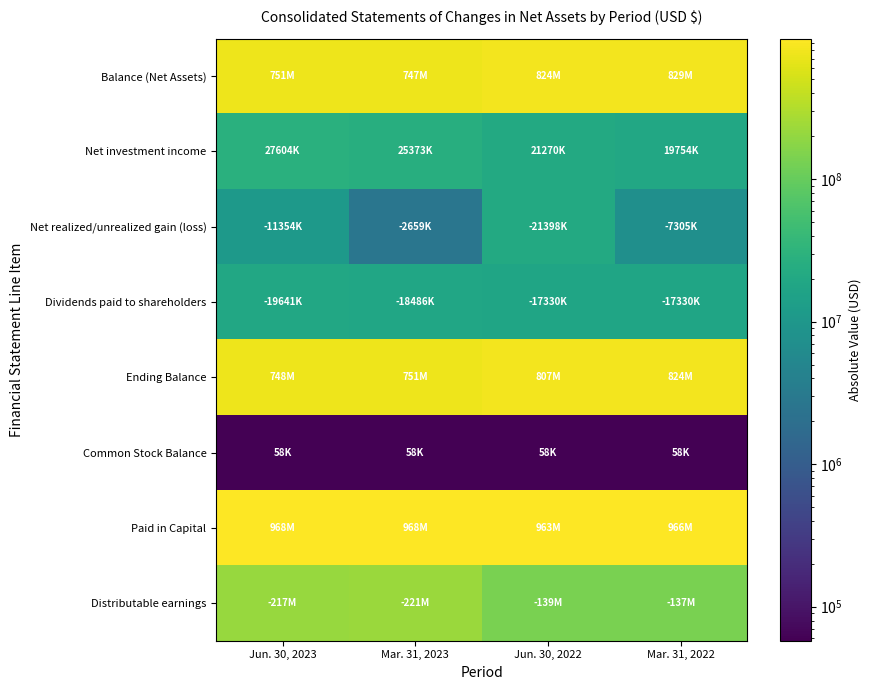

Reading right to left, transcribe all the data shown in this chart.

Balance (Net Assets): Mar. 31, 2022=829456636	Jun. 30, 2022=824462328	Mar. 31, 2023=746753790	Jun. 30, 2023=750982145
Net investment income: Mar. 31, 2022=19753940	Jun. 30, 2022=21270198	Mar. 31, 2023=25373127	Jun. 30, 2023=27604479
Net realized/unrealized gain (loss): Mar. 31, 2022=7304980	Jun. 30, 2022=21398273	Mar. 31, 2023=2659248	Jun. 30, 2023=11353793
Dividends paid to shareholders: Mar. 31, 2022=17330179	Jun. 30, 2022=17330179	Mar. 31, 2023=18485524	Jun. 30, 2023=19640870
Ending Balance: Mar. 31, 2022=824462328	Jun. 30, 2022=807004074	Mar. 31, 2023=750982145	Jun. 30, 2023=747591961
Common Stock Balance: Mar. 31, 2022=57767	Jun. 30, 2022=57767	Mar. 31, 2023=57767	Jun. 30, 2023=57767
Paid in Capital: Mar. 31, 2022=966409911	Jun. 30, 2022=963100315	Mar. 31, 2023=967890570	Jun. 30, 2023=967890570
Distributable earnings: Mar. 31, 2022=137011042	Jun. 30, 2022=138695754	Mar. 31, 2023=221194547	Jun. 30, 2023=216966192